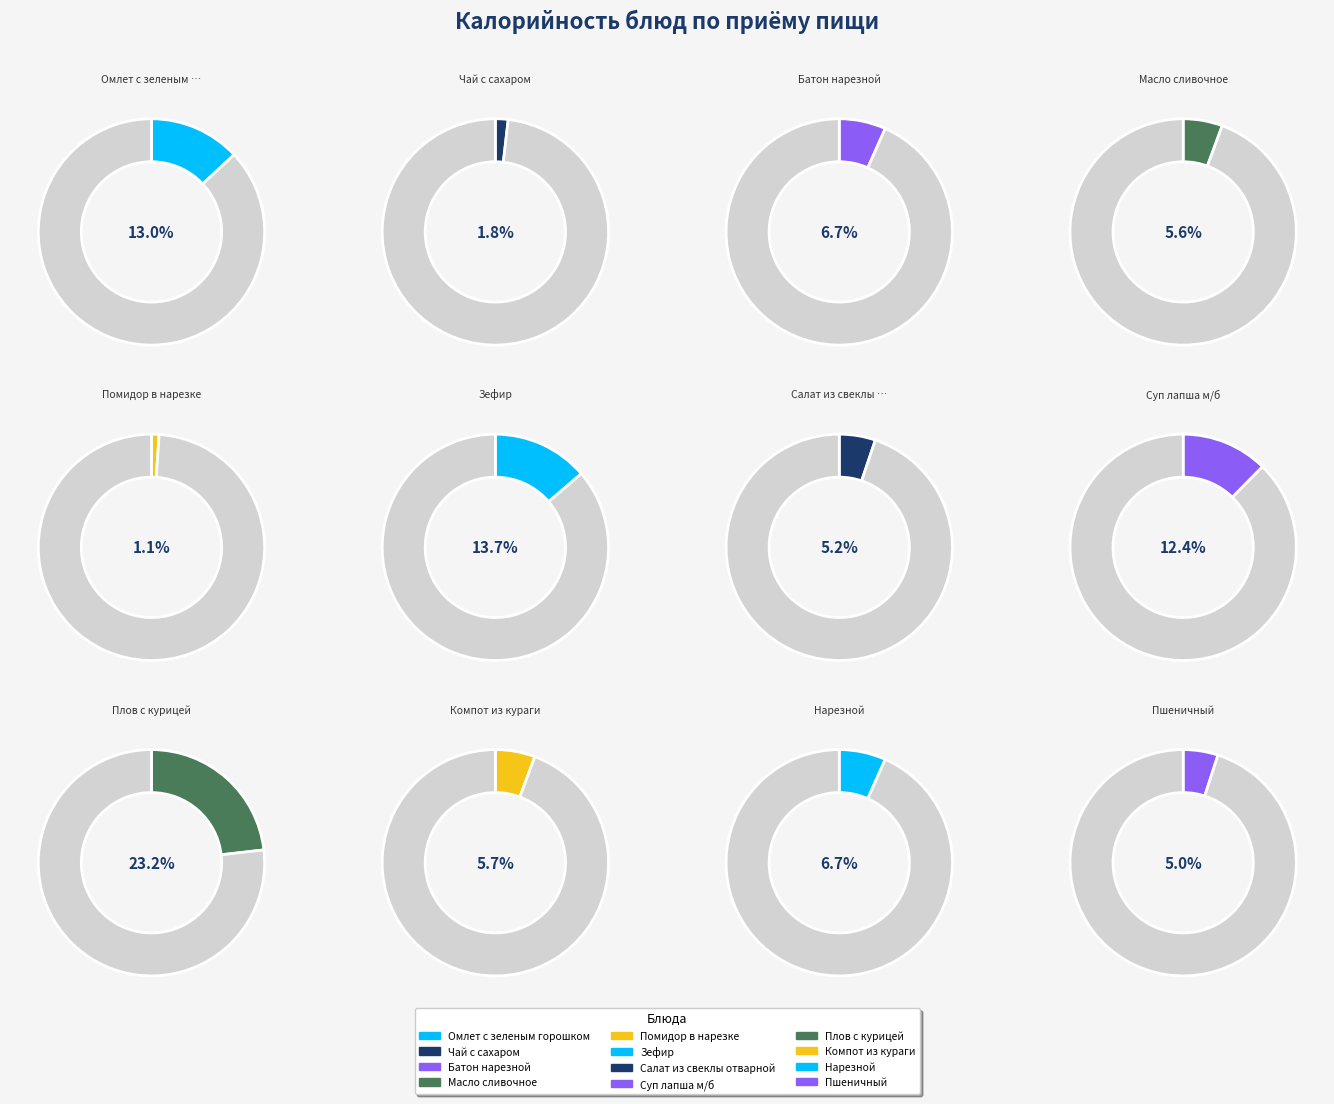

Combined, do Зефир and Чай с сахаром account for over 50%?

No